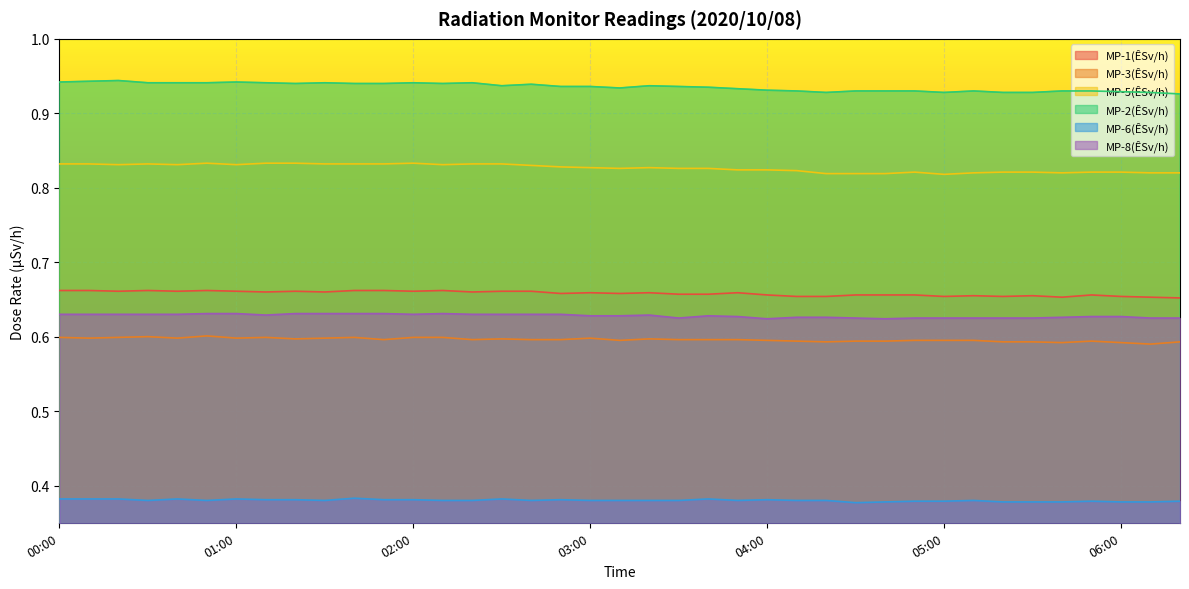

What is the total value across all series at 00:00?

4.0